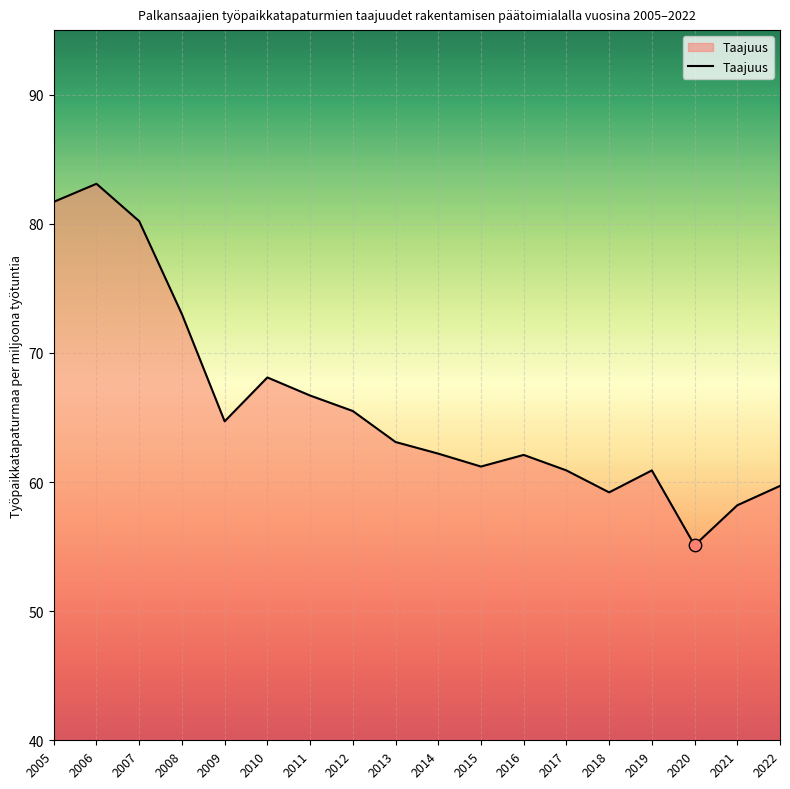

Approximately how many times larger is the value at 2010 compared to 2015?

1.1